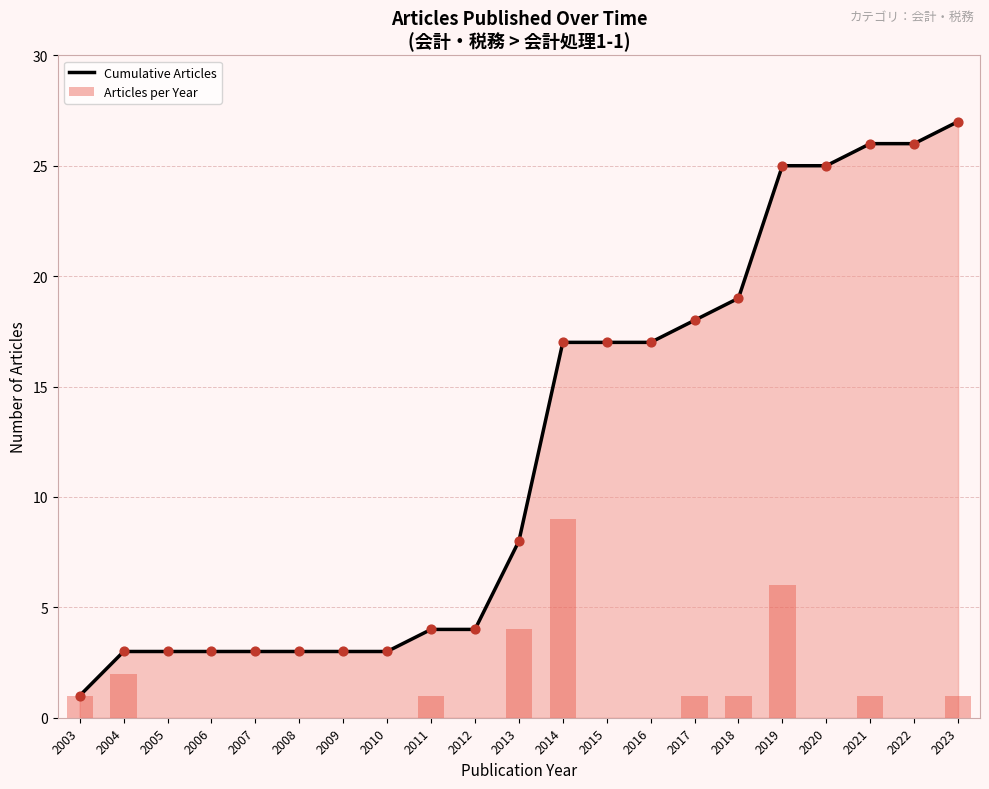

Which series has the largest total across all categories?

Cumulative Articles